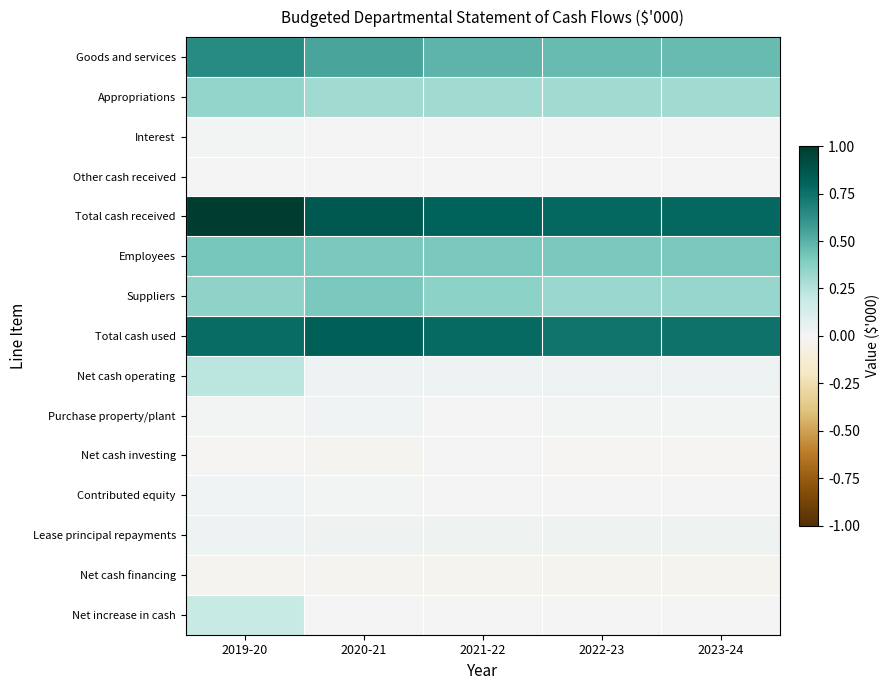

Rank the series by their maximum value, from lowest to highest.

Net cash financing, Net cash investing, Other cash received, Interest, Contributed equity, Purchase property/plant, Lease principal repayments, Net increase in cash, Net cash operating, Appropriations, Suppliers, Employees, Goods and services, Total cash used, Total cash received